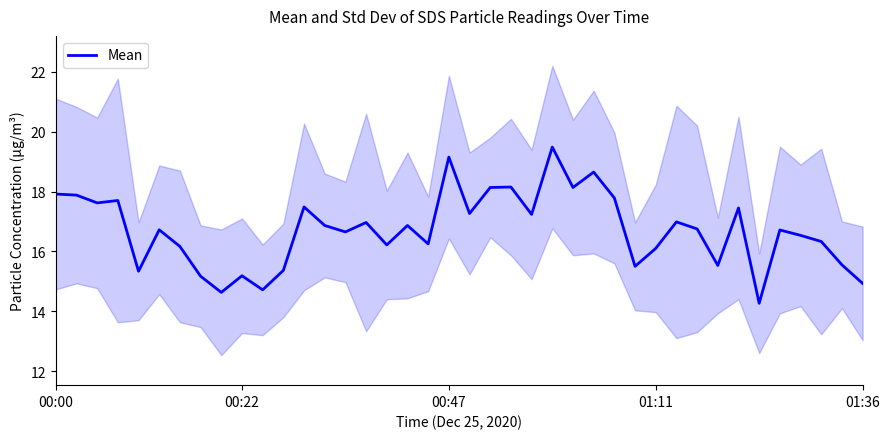

Where does the data first go above 16?

00:00